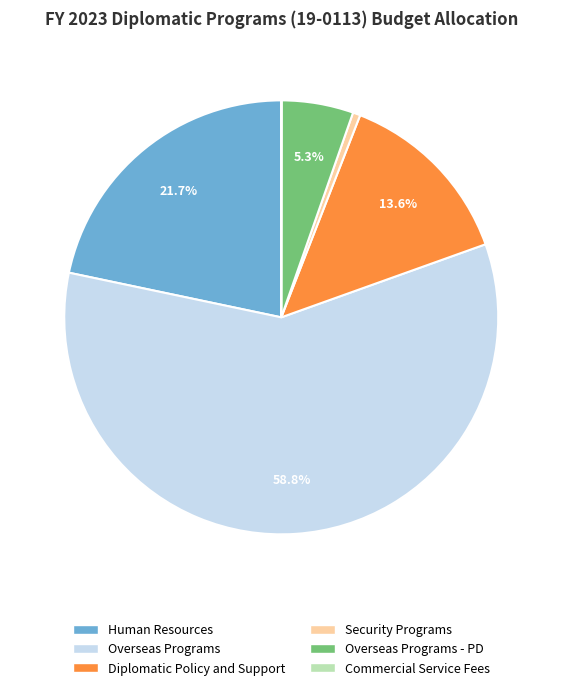

Does any single category account for the majority?

Yes